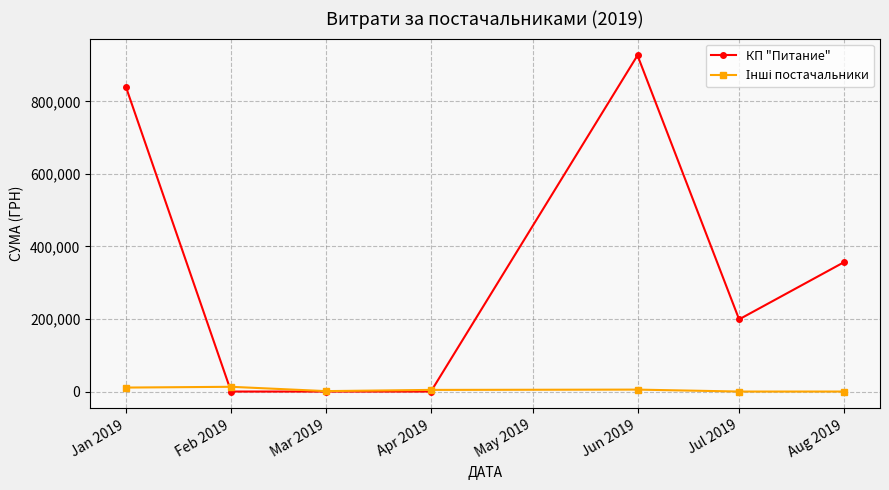

At which category does the chart reach its peak across all series?

Jun 2019